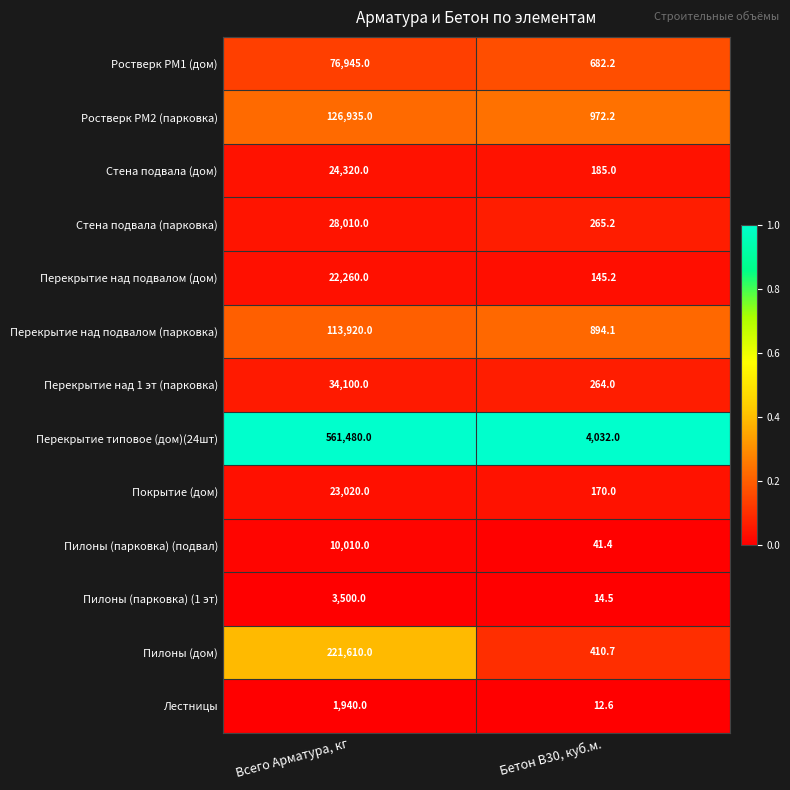

What value does the Пилоны (дом) series have at Всего Арматура, кг?

221610.0